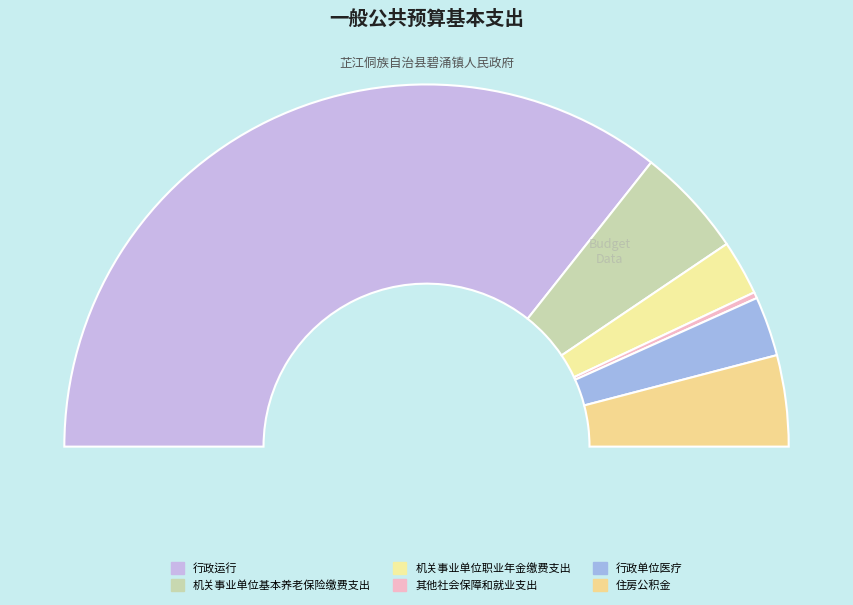

Which slice is the largest?

行政运行